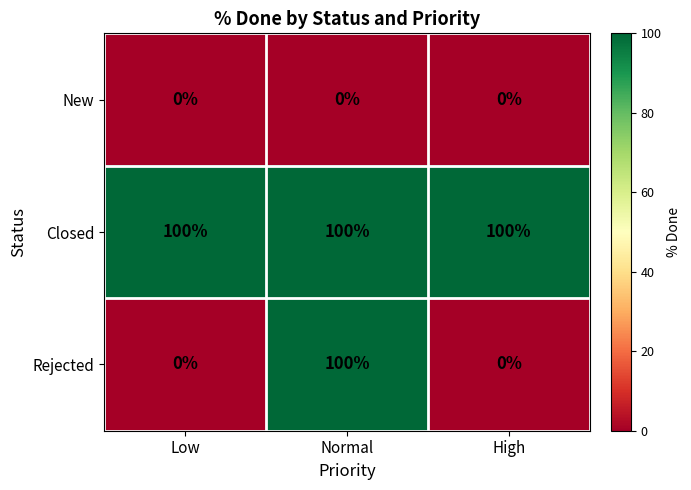

The Rejected series shows 100 at Normal. True or false?

True